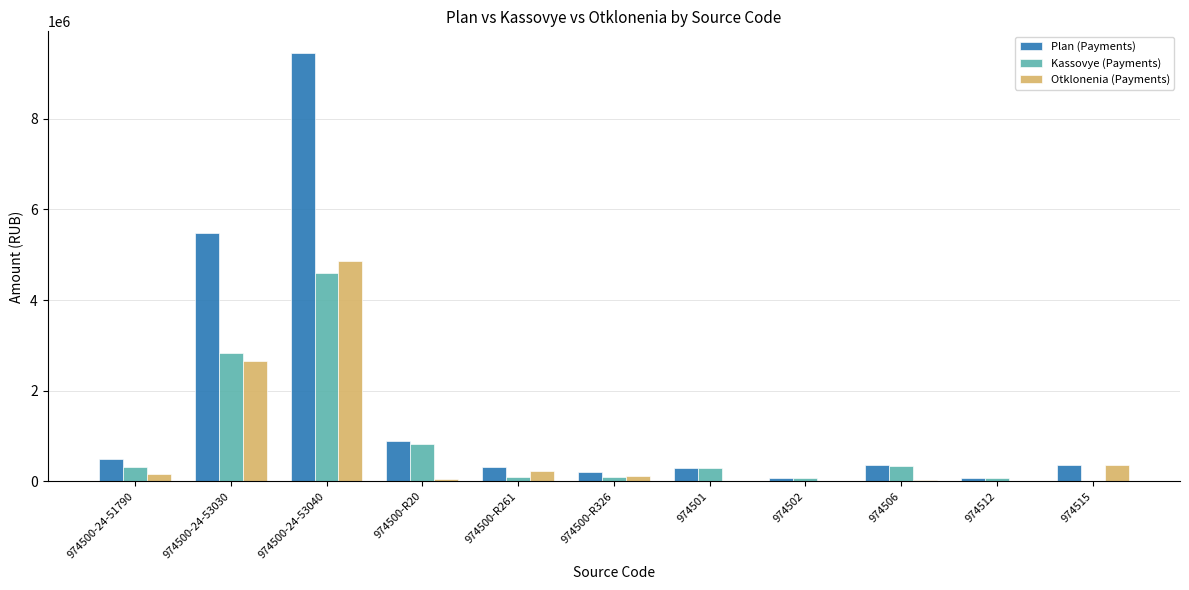

Count the number of categories in the chart.

11